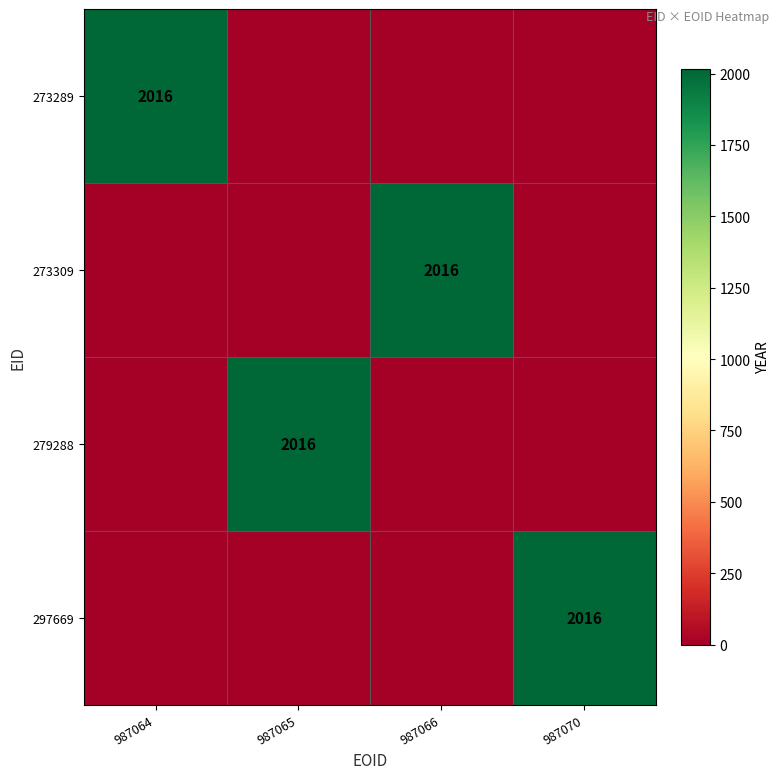

True or false: 279288 has a value of 2016 at 987065.

True